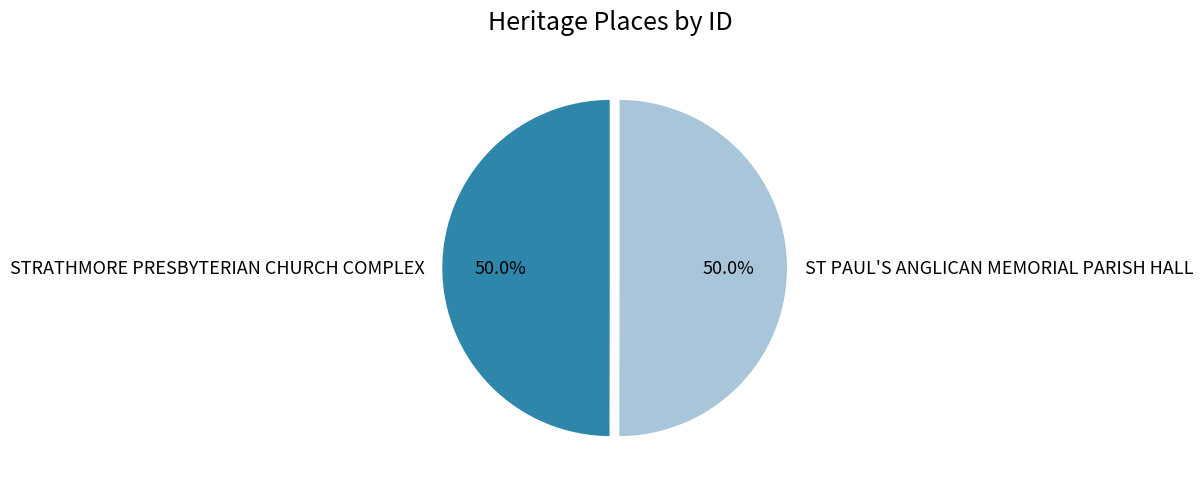

To the nearest percent, what portion does STRATHMORE PRESBYTERIAN CHURCH COMPLEX represent?

50%